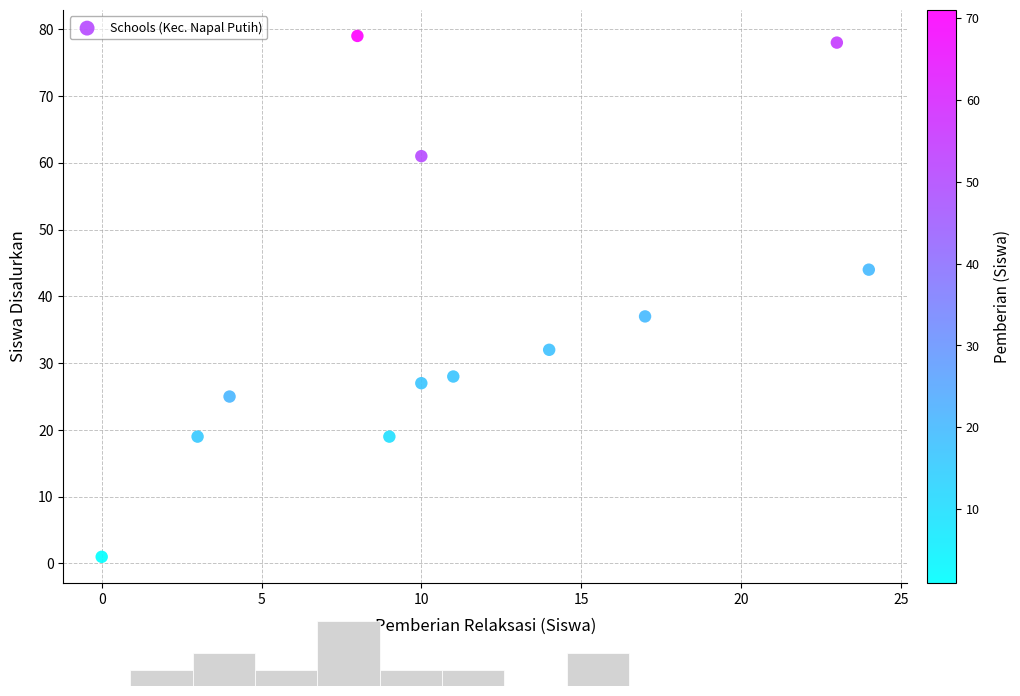

What Y value in the scatter plot is closest to 40?

37